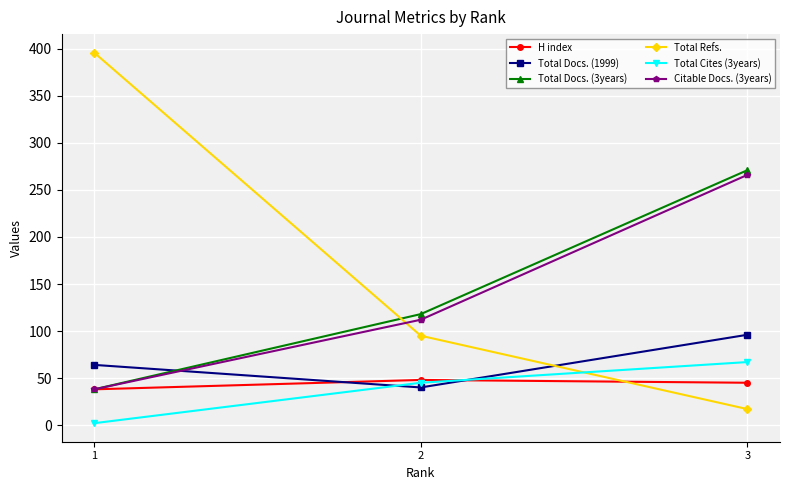

How many categories are shown in the chart?

3